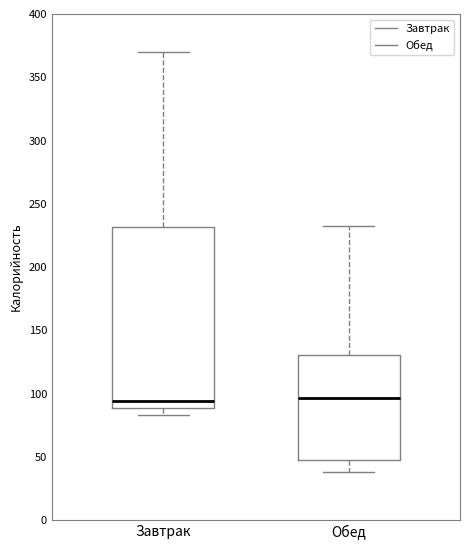

Which box is the tallest, from its lower edge to its upper edge?

Завтрак